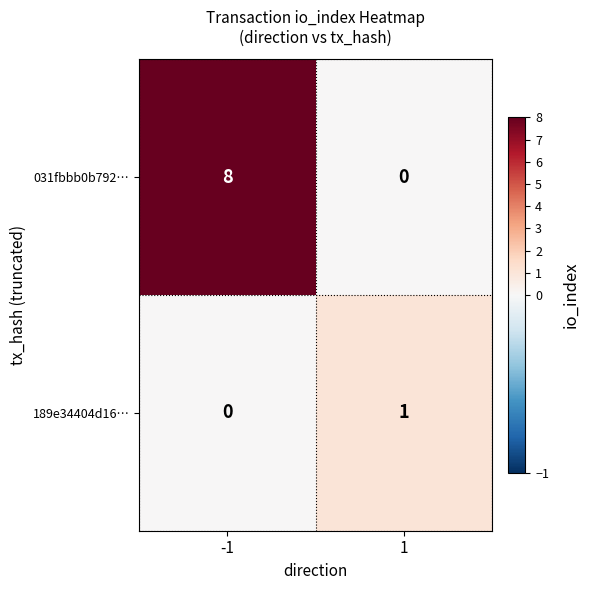

What is the greatest value displayed?

8